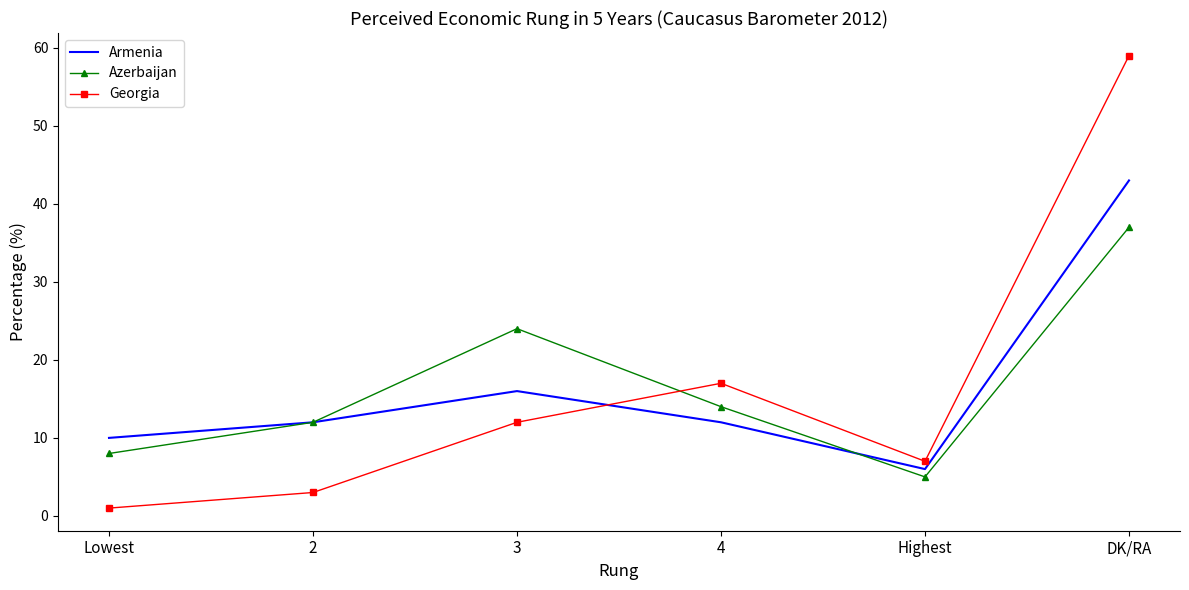

At which label is Azerbaijan closest to 21?

3